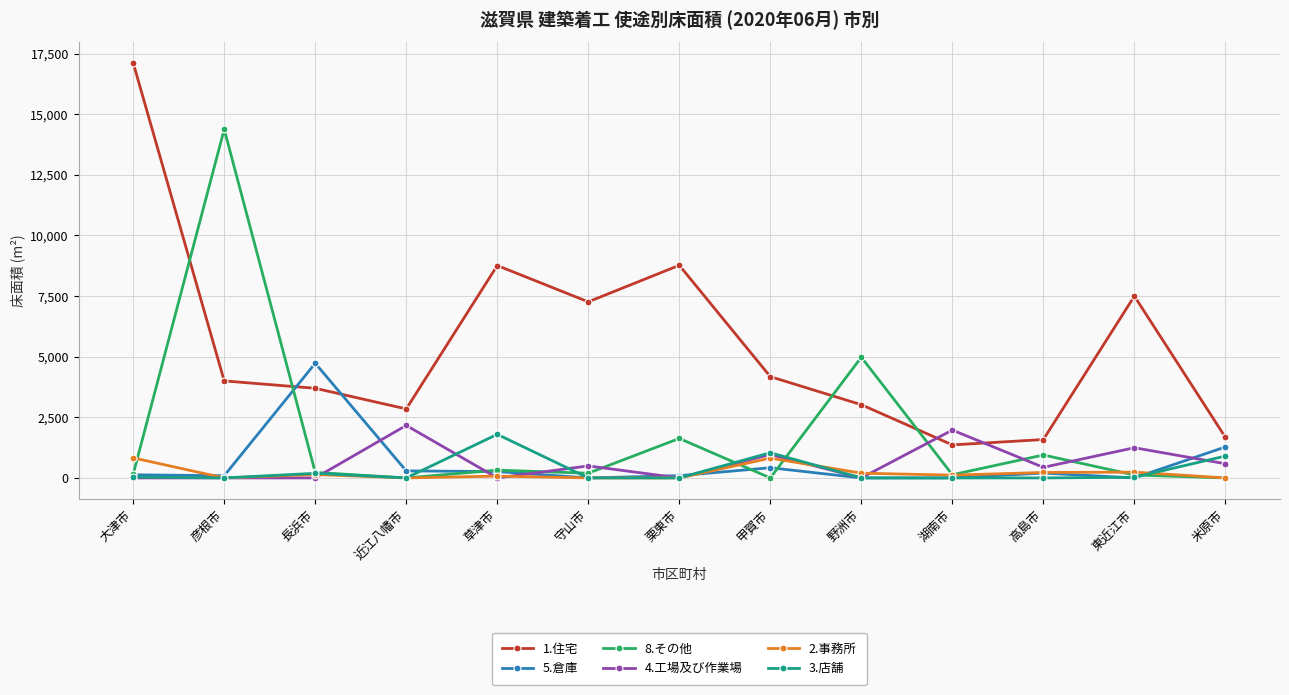

True or false: 8.その他 and 3.店舗 cross at least once.

True